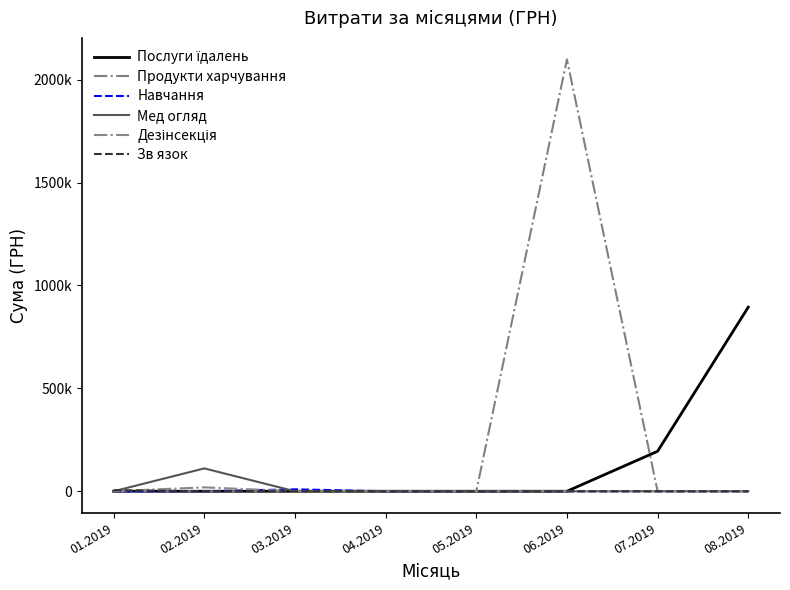

At which category is the sum across all series the highest?

06.2019